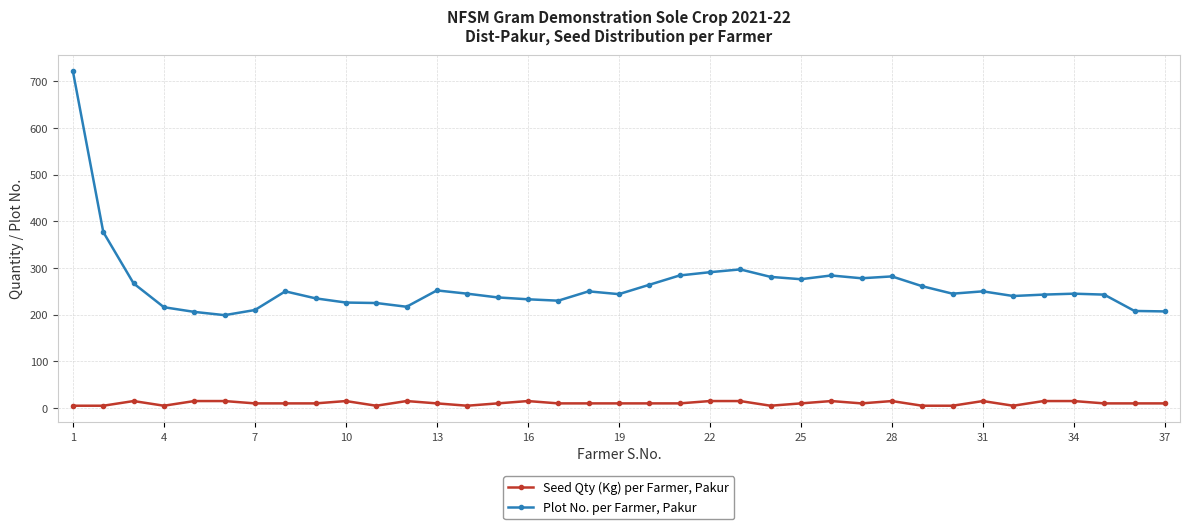

List the series in order of their overall mean, highest first.

Plot No. per Farmer, Pakur, Seed Qty (Kg) per Farmer, Pakur